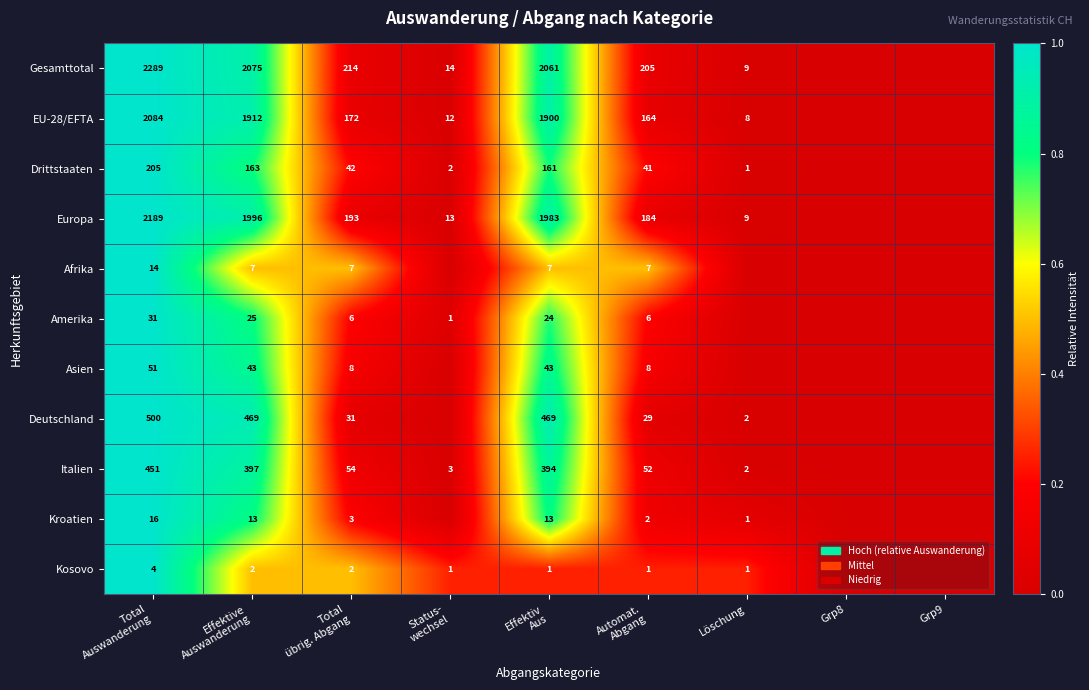

At which category is the sum across all series the highest?

Total
Auswanderung